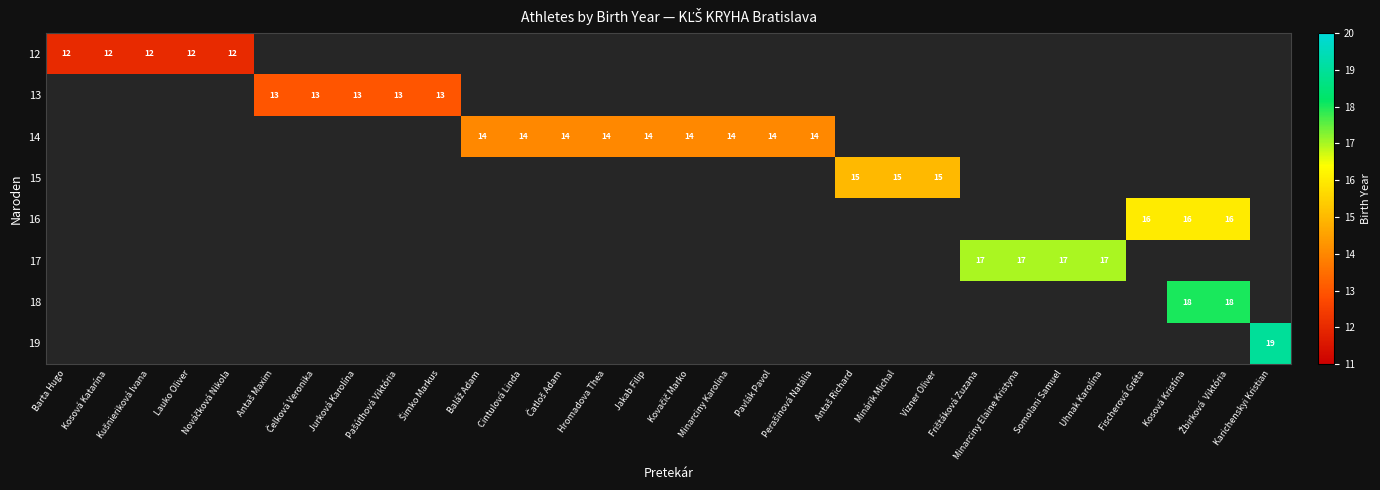

Which series has the largest range (max minus min)?

19